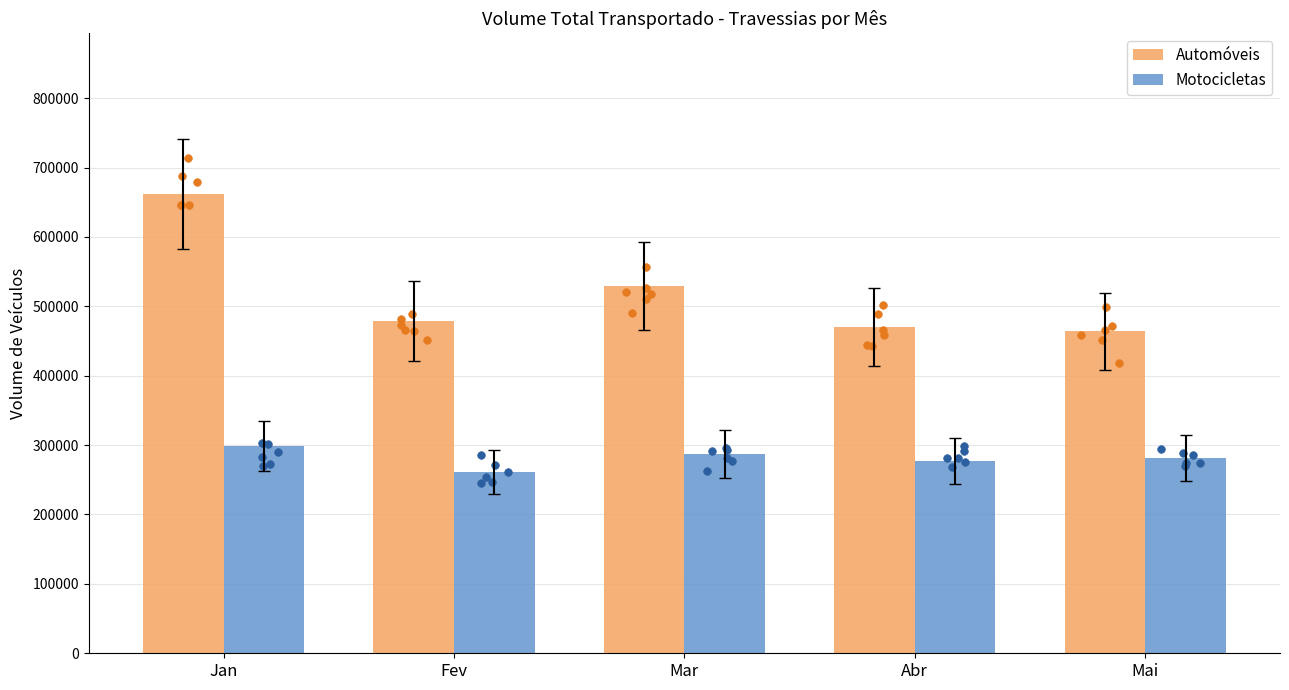

At which category is the sum across all series the highest?

Jan